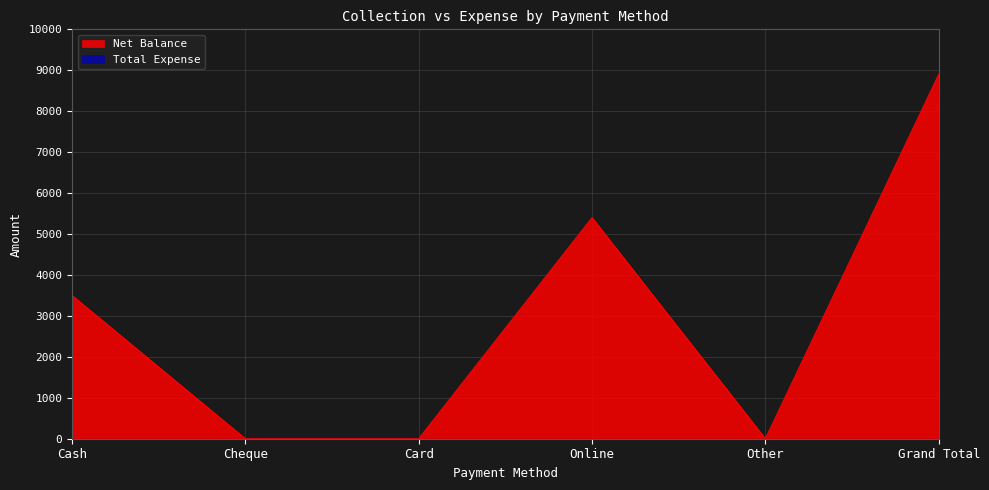

What is the label of the 3rd point from the left?

Card